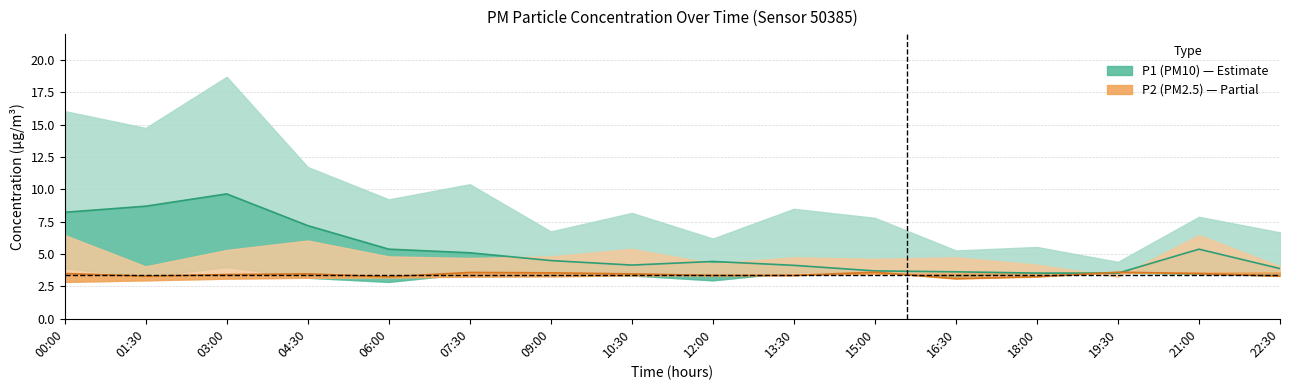

Which series has the widest spread of values?

P1 (PM10) mid